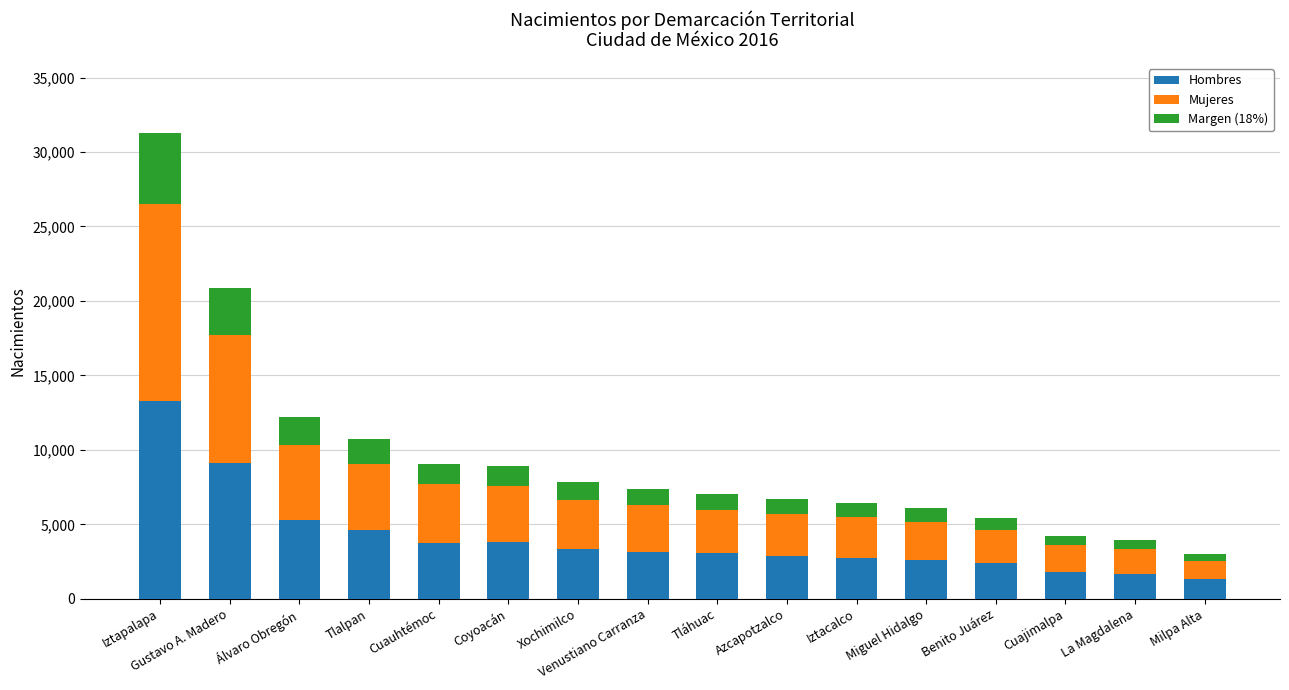

Does the chart contain any negative values?

No